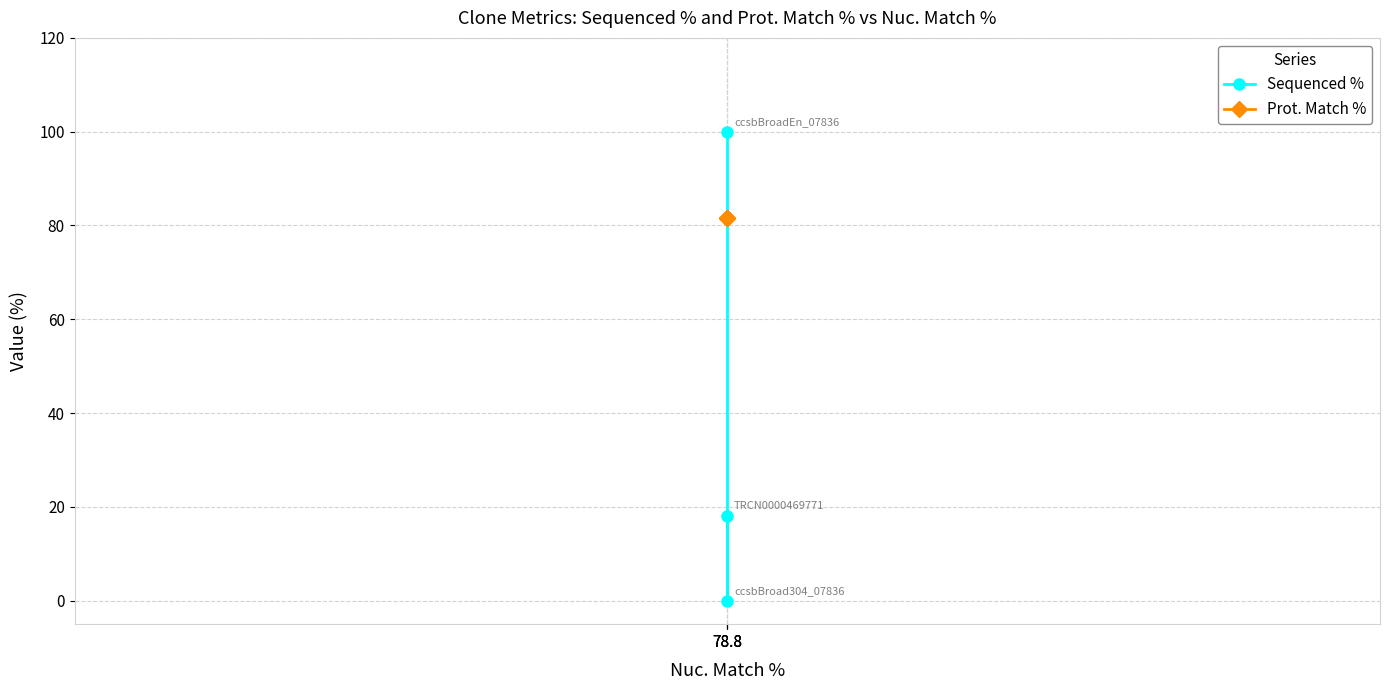

Reading left to right, list all the values displayed in this chart.

Sequenced %: 78.8=100.0	78.8=0.0	78.8=18.1
Prot. Match %: 78.8=81.6	78.8=81.6	78.8=81.6